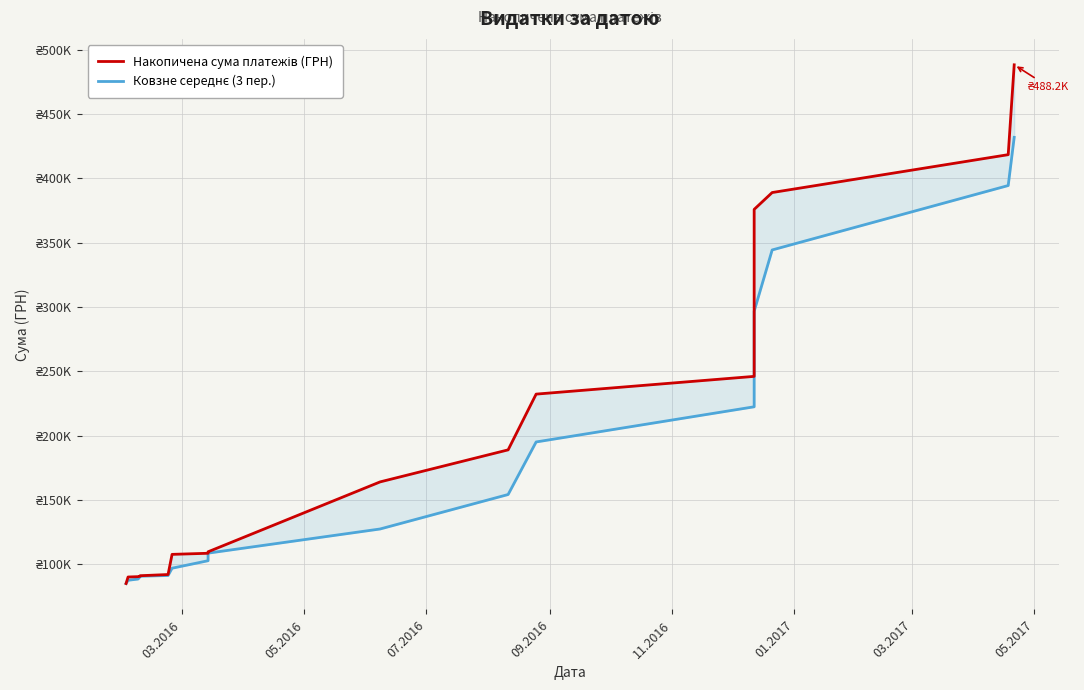

True or false: Накопичена сума платежів (ГРН) and Ковзне середнє (3 пер.) cross at least once.

False